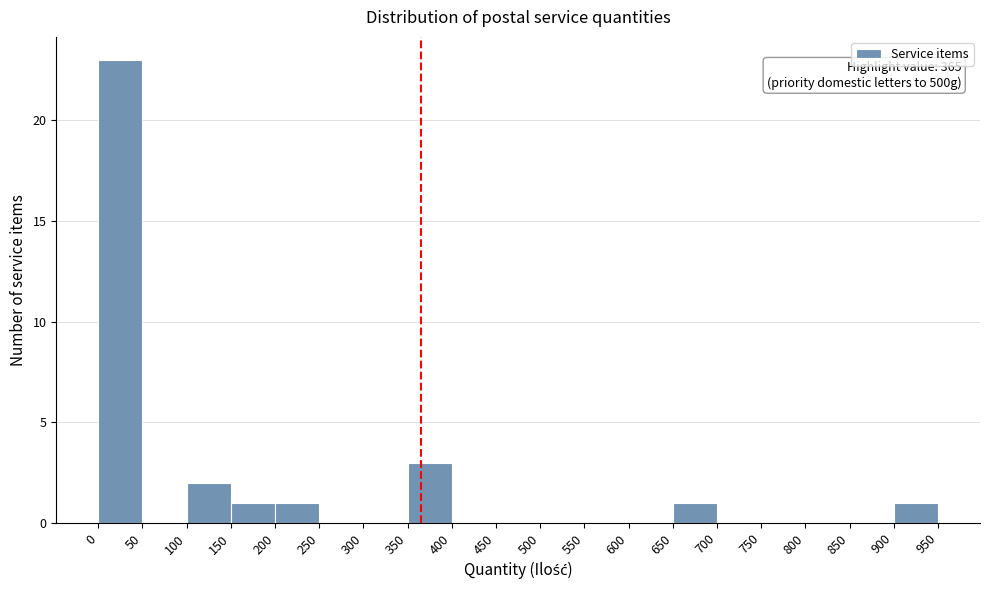

Over which range of the x-axis is the bar tallest?

0 to 50